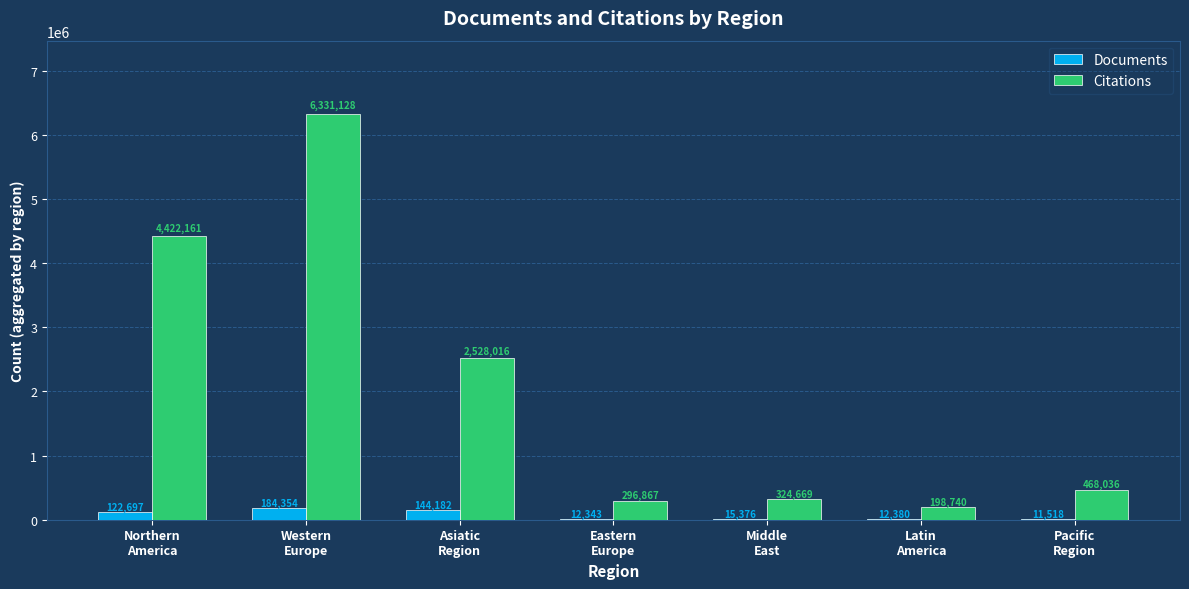

What value does the Documents series have at Eastern
Europe?

12343